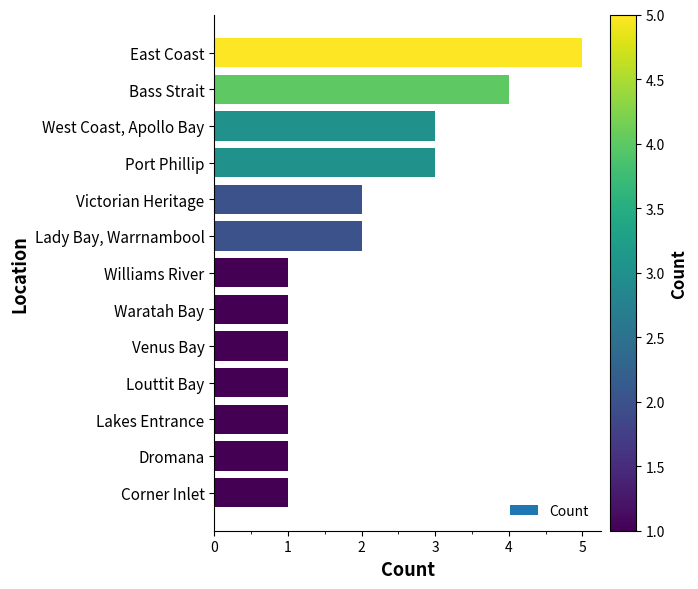

Does the chart contain any negative values?

No